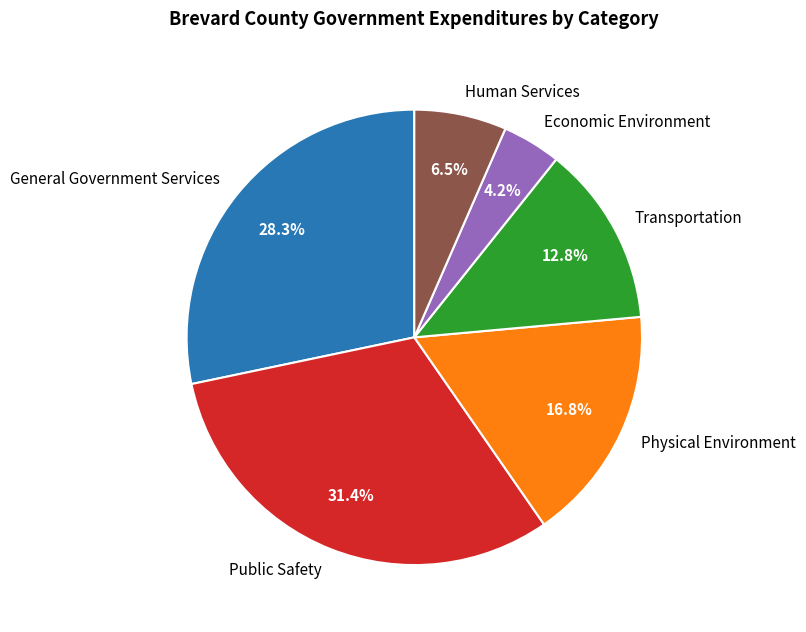

Is there a majority slice in this chart?

No